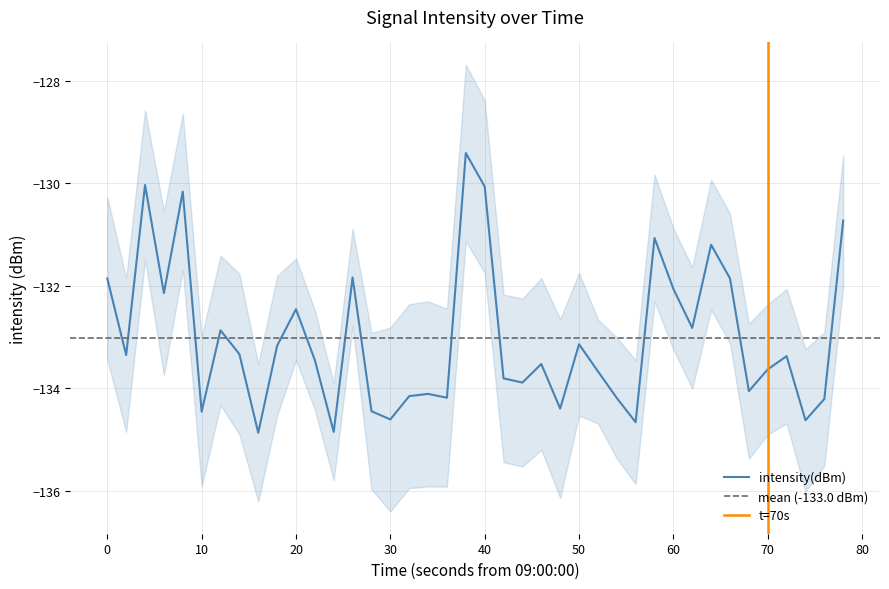

Is it true that the value at 34 is -80.4?

False